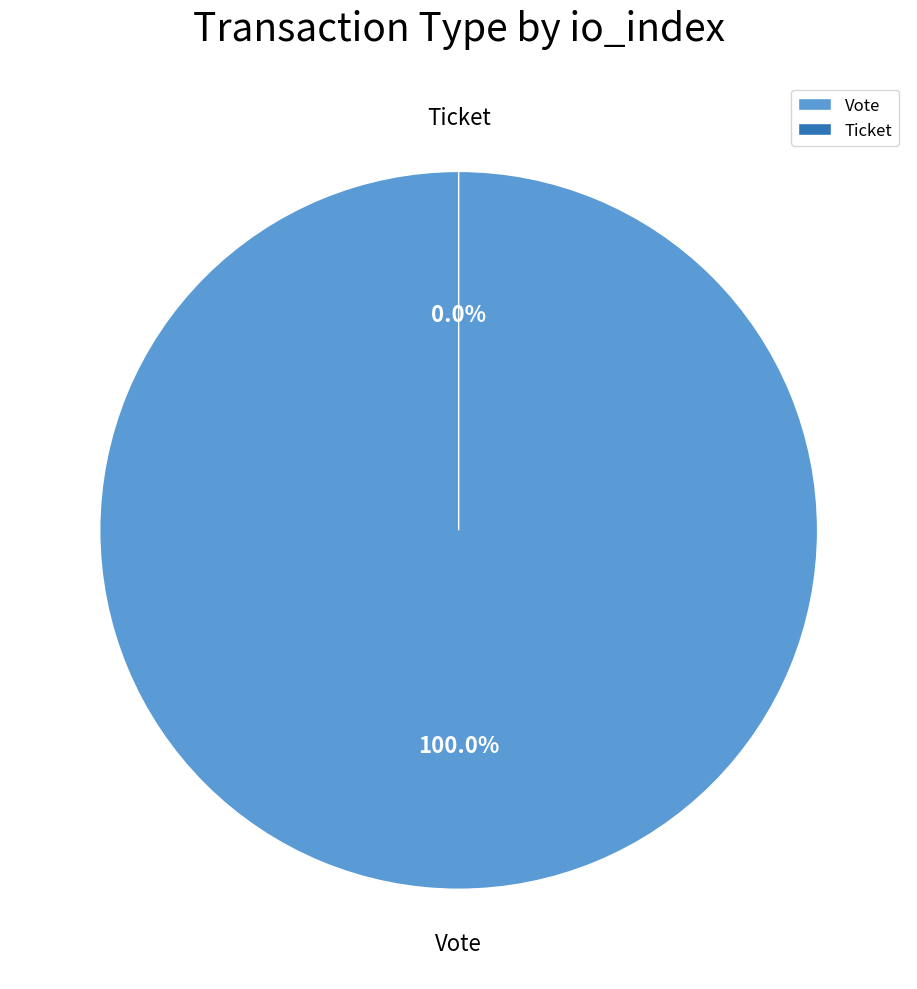

What is the change in value from Vote to Ticket?

-1